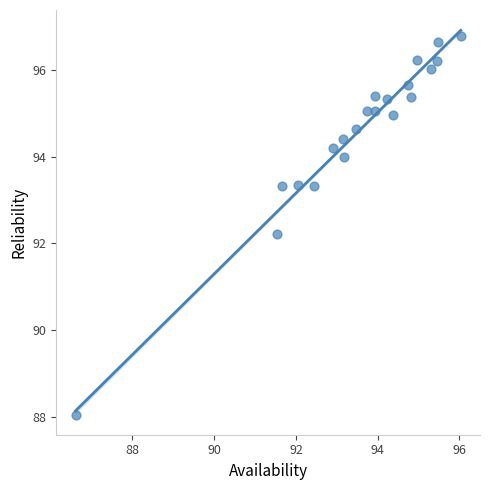

What Y value in the scatter plot is closest to 92?

92.2